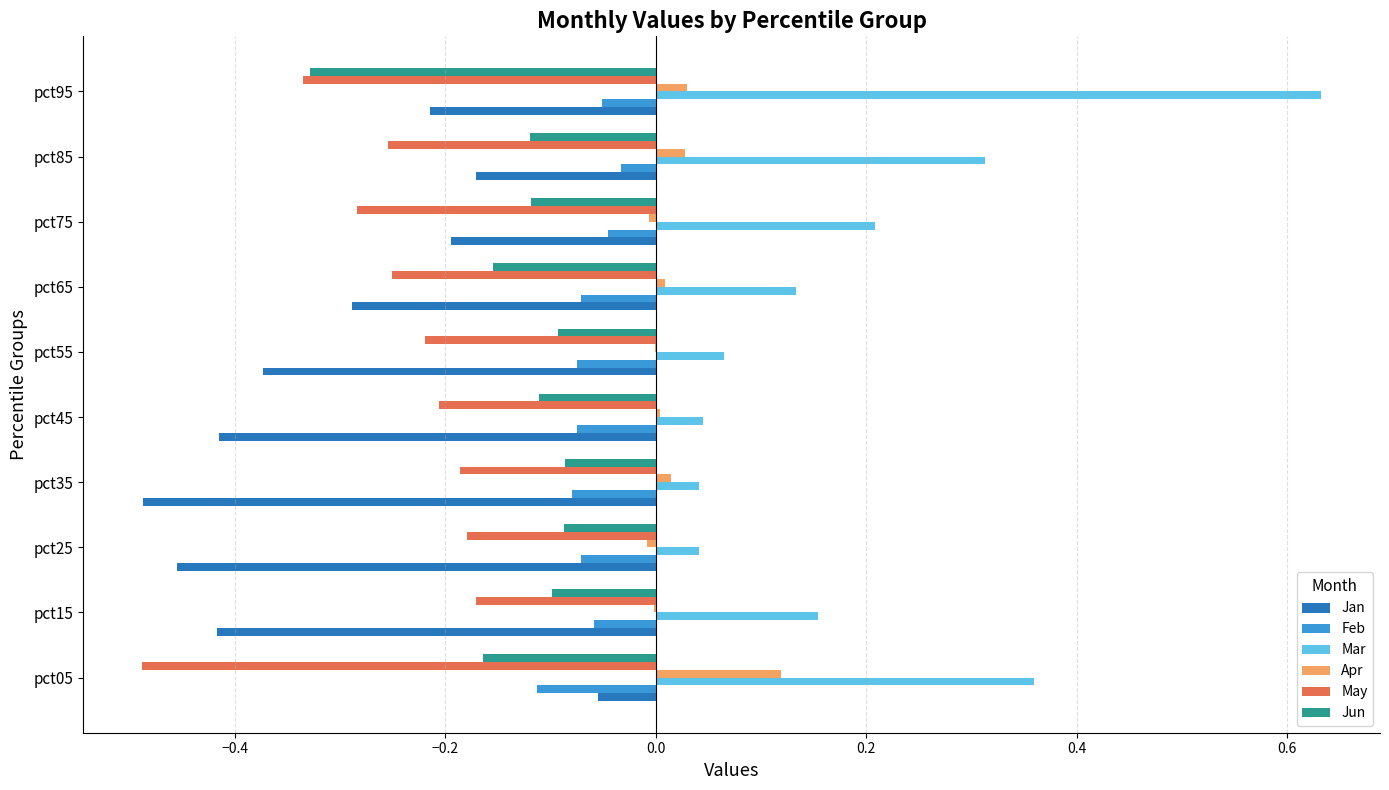

Is the value of Feb at pct55 greater than the value of Apr at pct15?

No